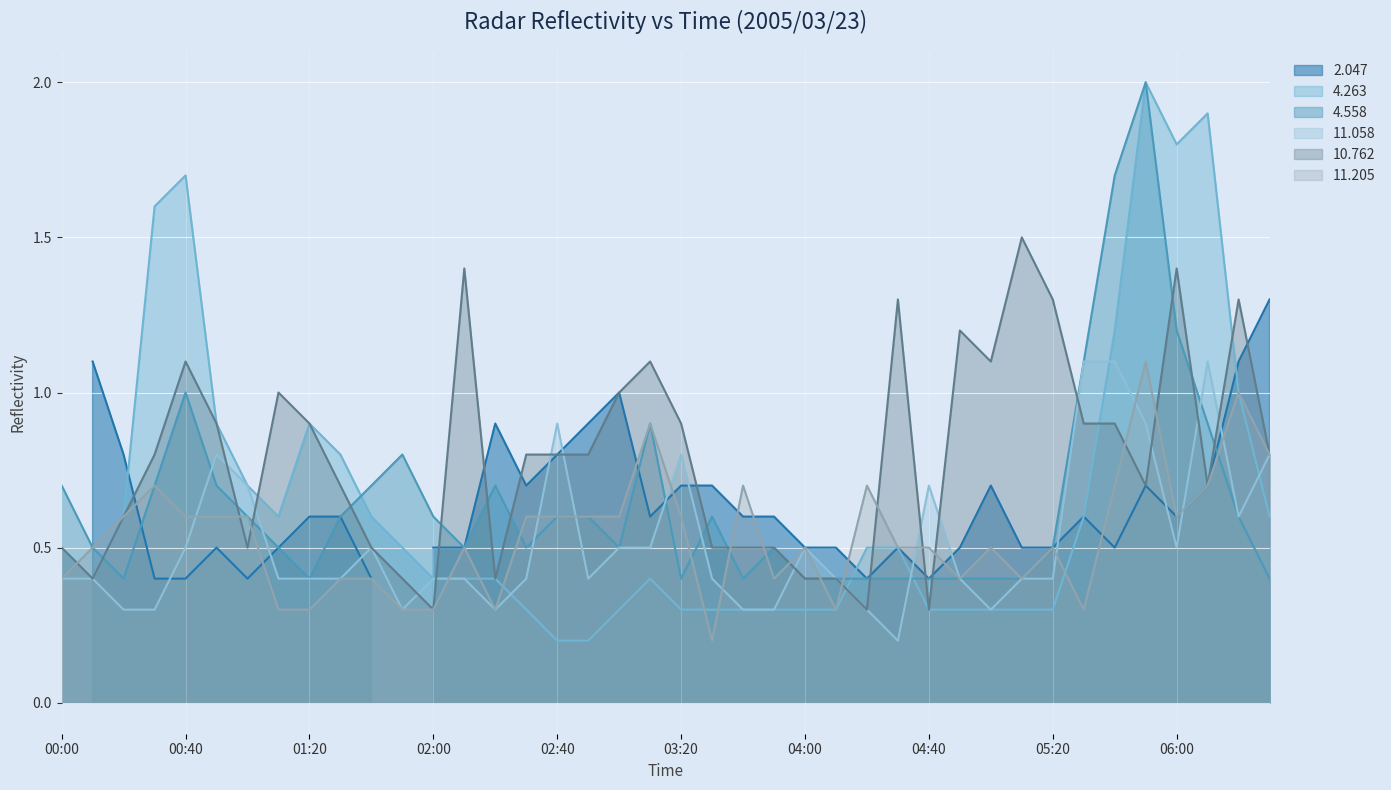

What is the label of the 30th point from the right?

2005/03/23 01:40